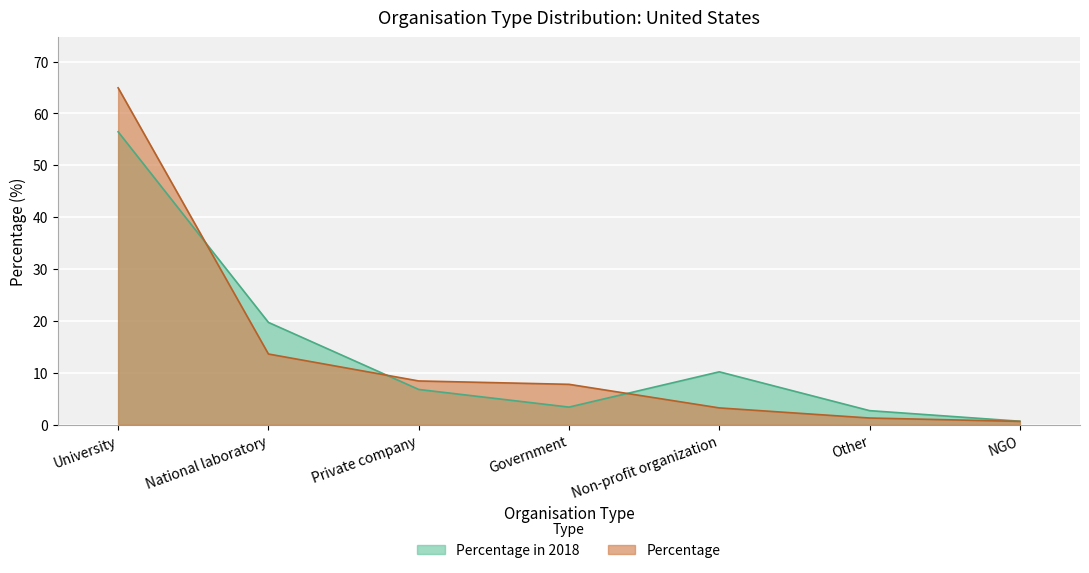

Reading left to right, list all the values displayed in this chart.

Percentage: 64.9	13.6	8.4	7.8	3.2	1.3	0.6
Percentage in 2018: 56.5	19.7	6.8	3.4	10.2	2.7	0.7